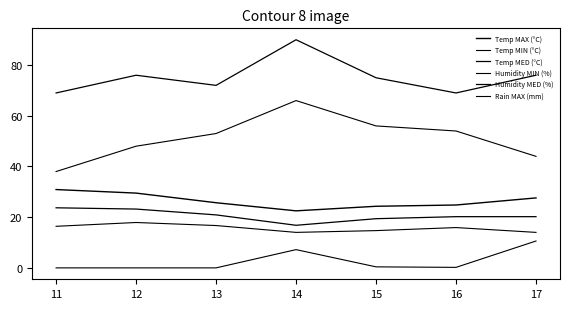

Is this an area chart (filled region under the line)?

No